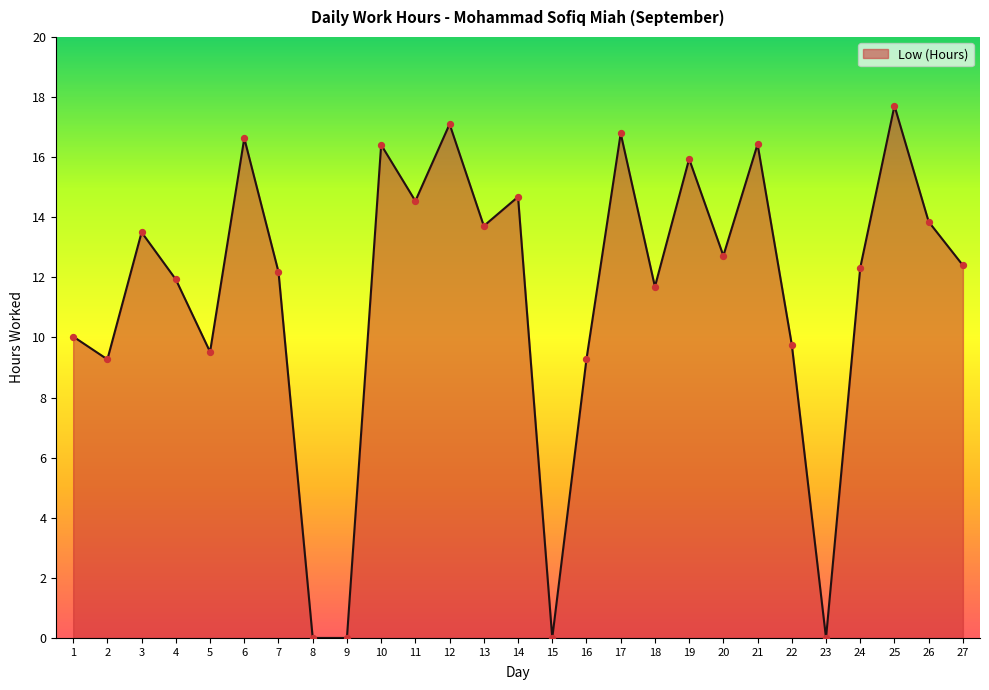

What is the change in value from 2 to 11?

+5.3